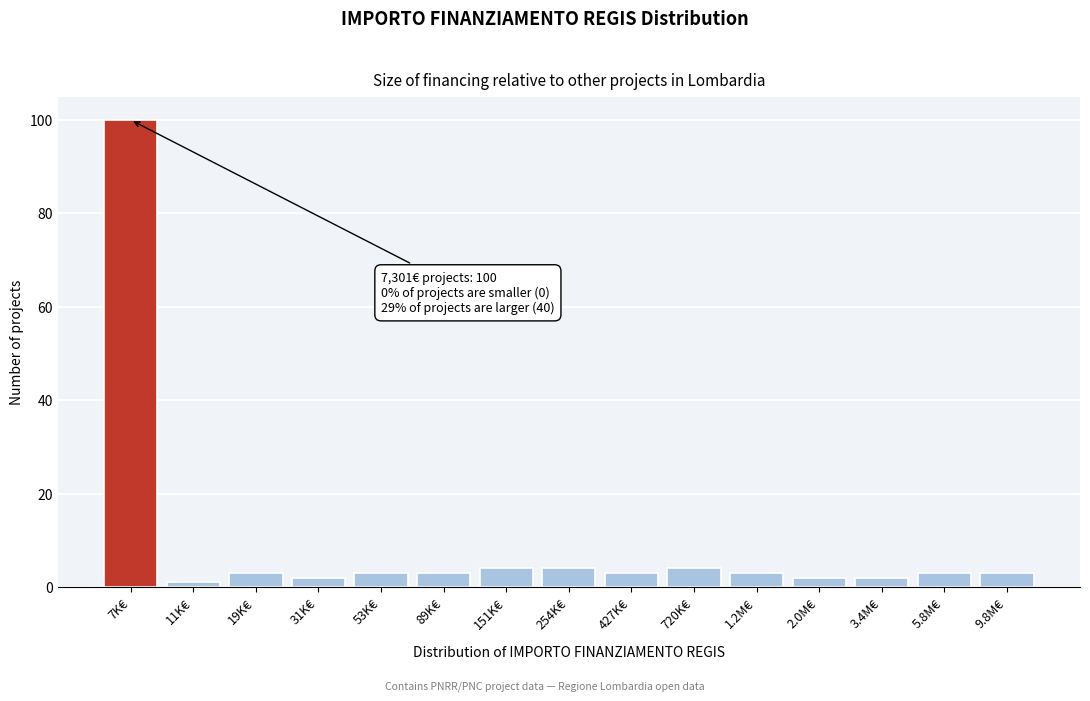

Reading left to right, what are all the values shown in this chart?

100	1	3	2	3	3	4	4	3	4	3	2	2	3	3